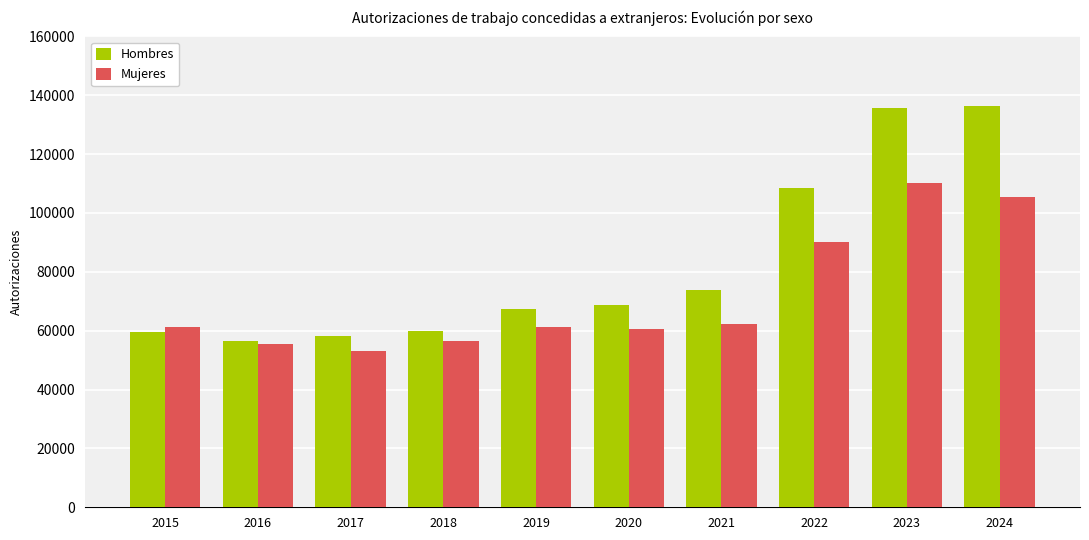

What is the difference between the maximum and minimum values in the Mujeres series?

57023